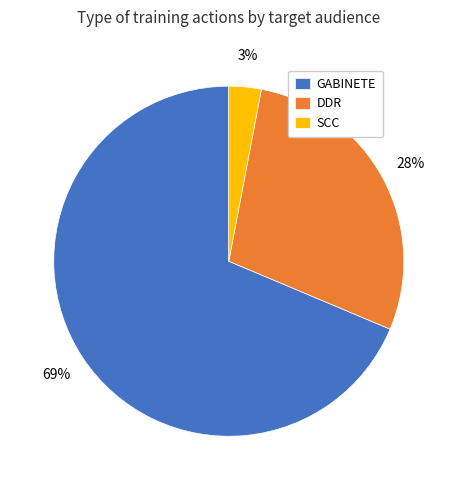

Approximately how many times larger is the value at SCC compared to DDR?

0.1